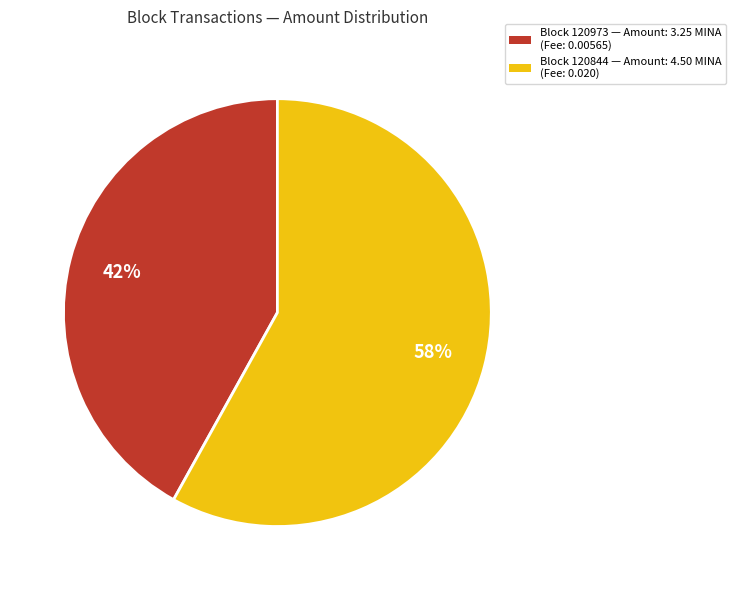

To the nearest percent, what portion does Block 120973 — Amount: 3.25 MINA (Fee: 0.00565) represent?

42%